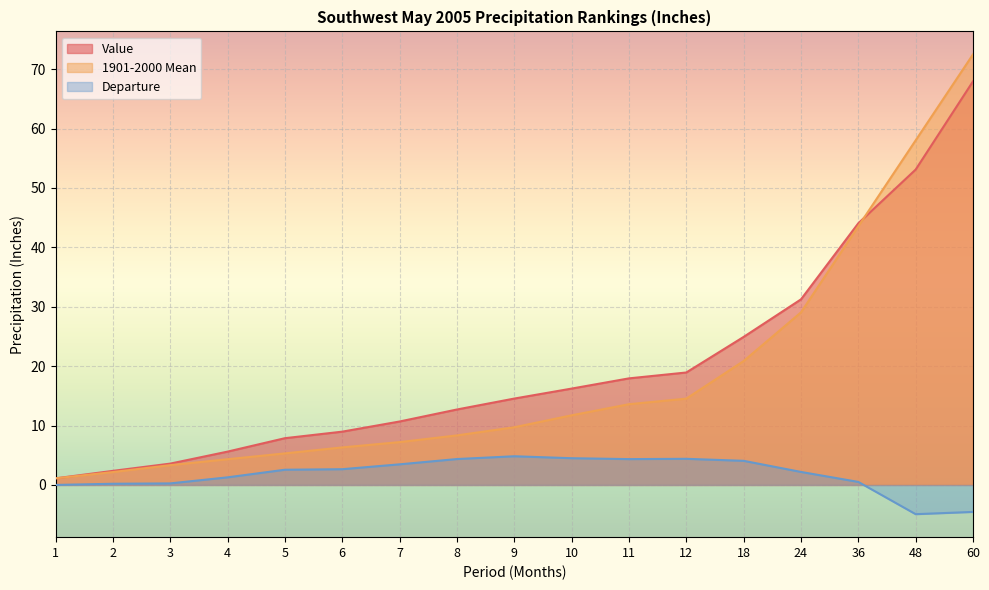

The Value series shows 67.9 at 60. True or false?

True